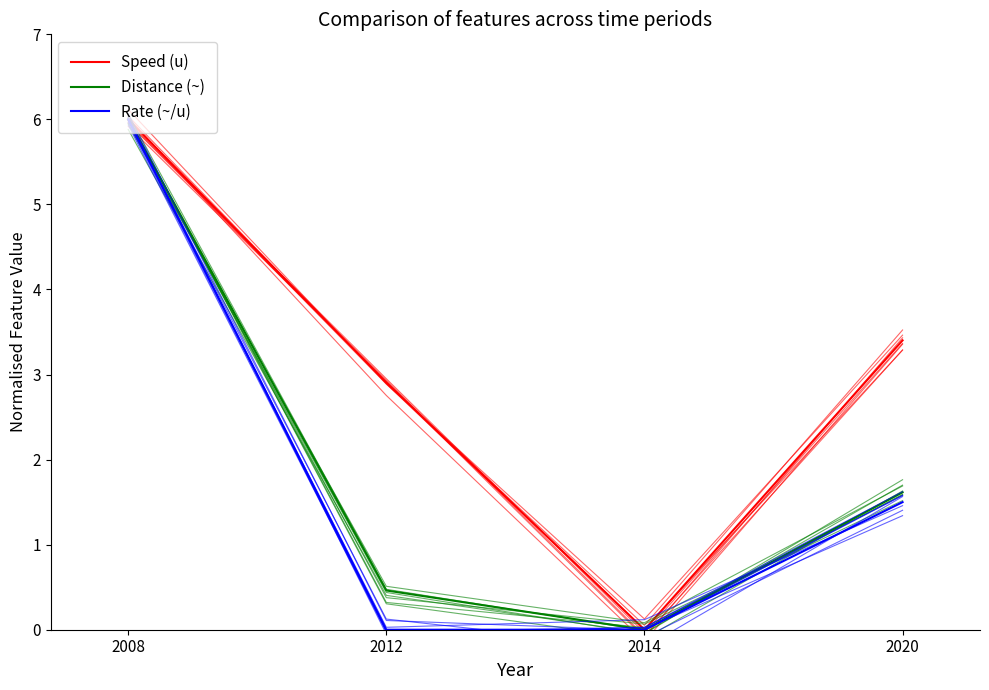

Between 2020 and 2014, which is larger?

2020